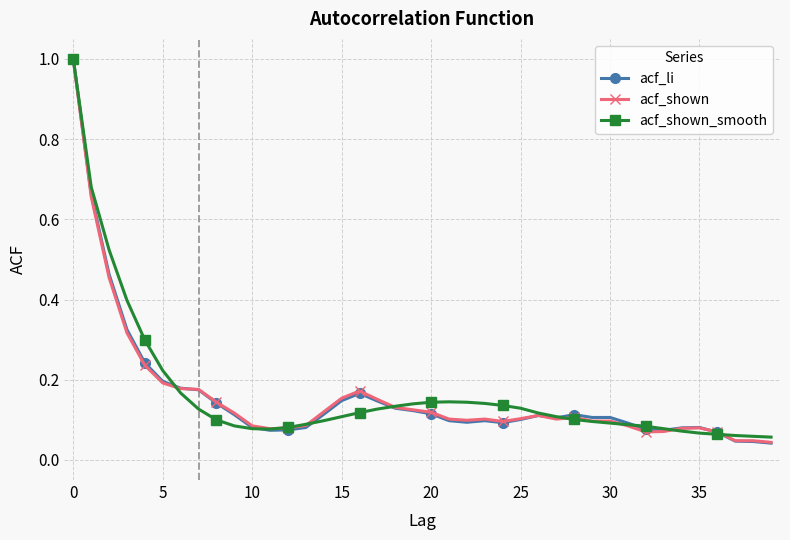

True or false: acf_shown has more than 1 points higher than both neighbors.

True